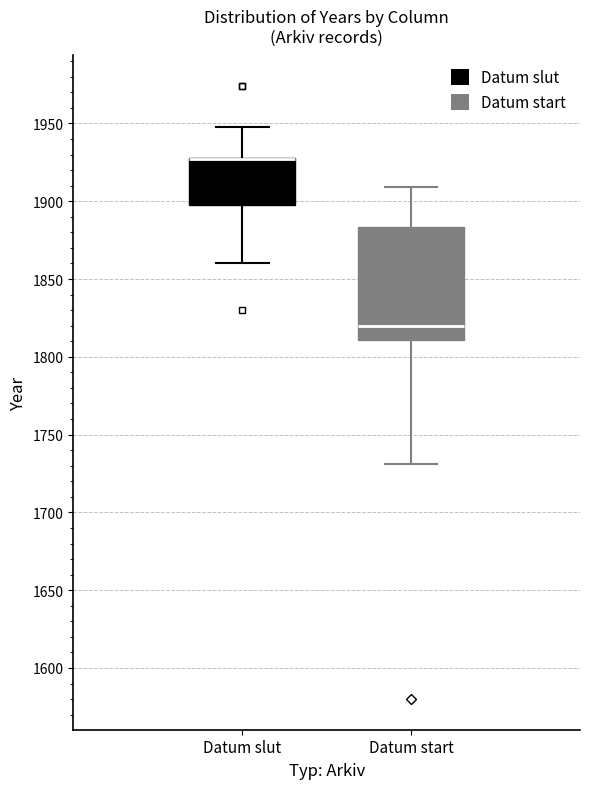

Reading left to right, transcribe this box plot: for each box, give where its median line is, the range the box spans, and where its two whiskers end, as read against the y-axis. The values are not printed on the chart, so give them approximately, as read against the axis.

Datum slut: median 1925 (drawn on the box's upper edge), box 1900 to 1930, whiskers 1860 to 1950
Datum start: median 1820, box 1810 to 1885, whiskers 1730 to 1910